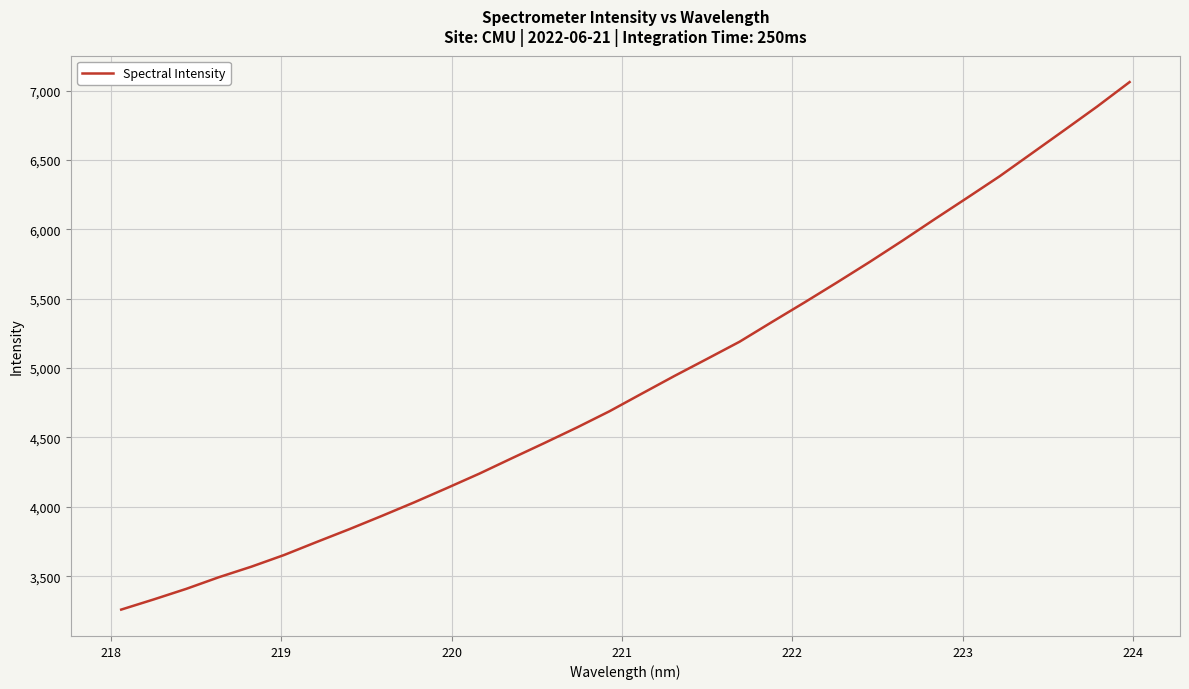

What is the greatest value displayed?

7061.7